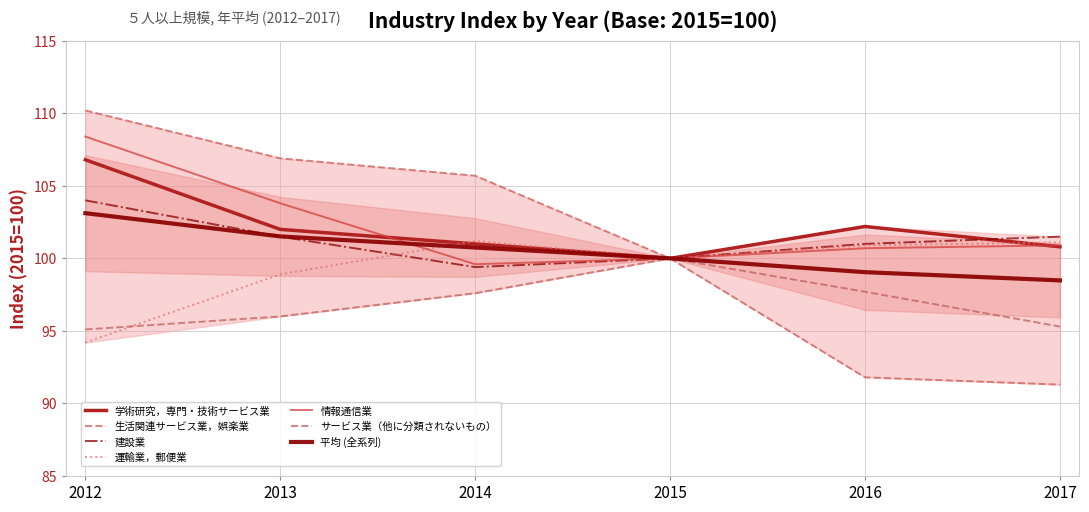

At which label does サービス業（他に分類されないもの） first exceed 97?

2014